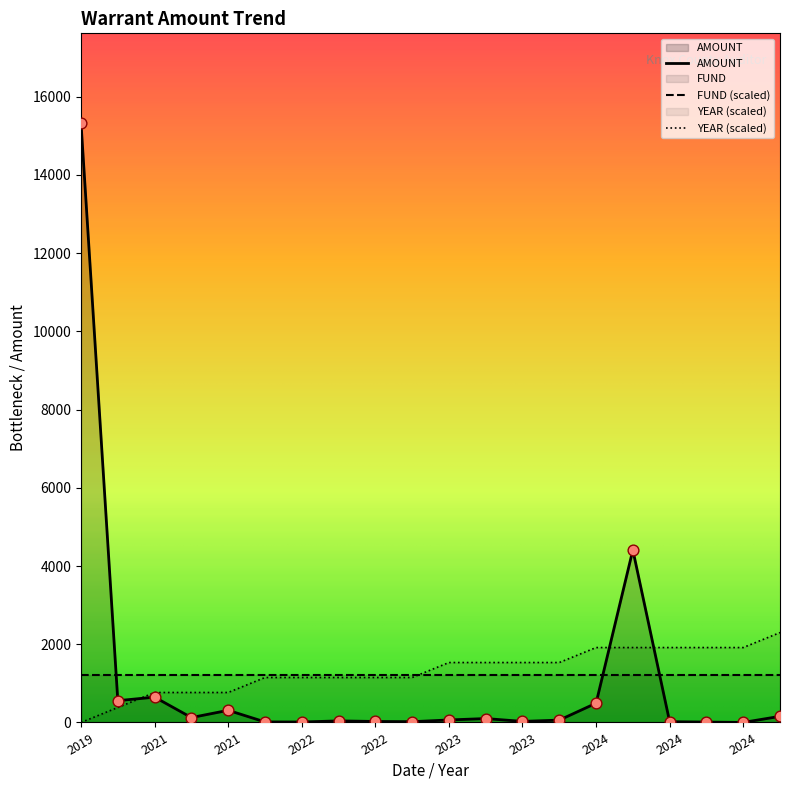

How many lines are shown in the chart?

3